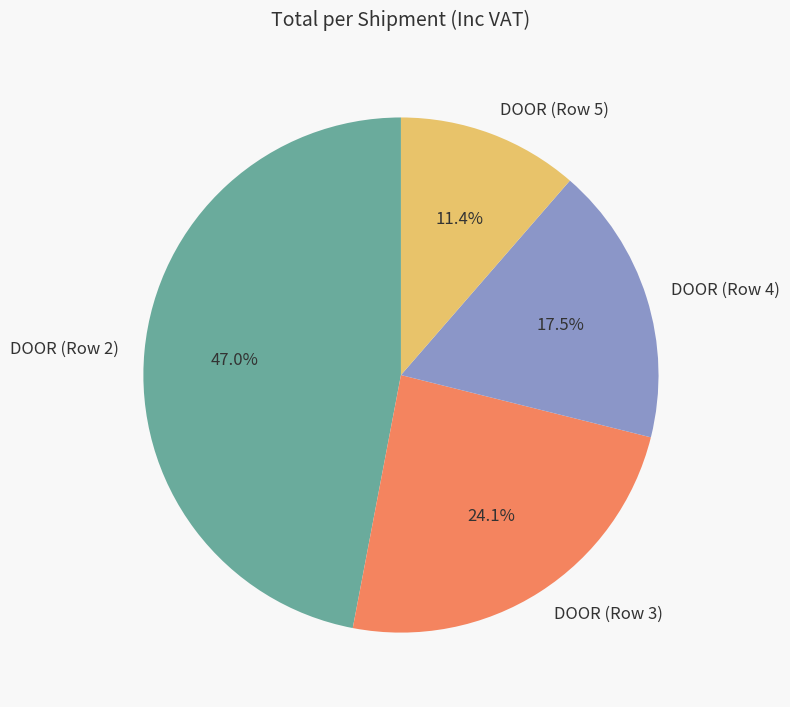

Is there a majority slice in this chart?

No